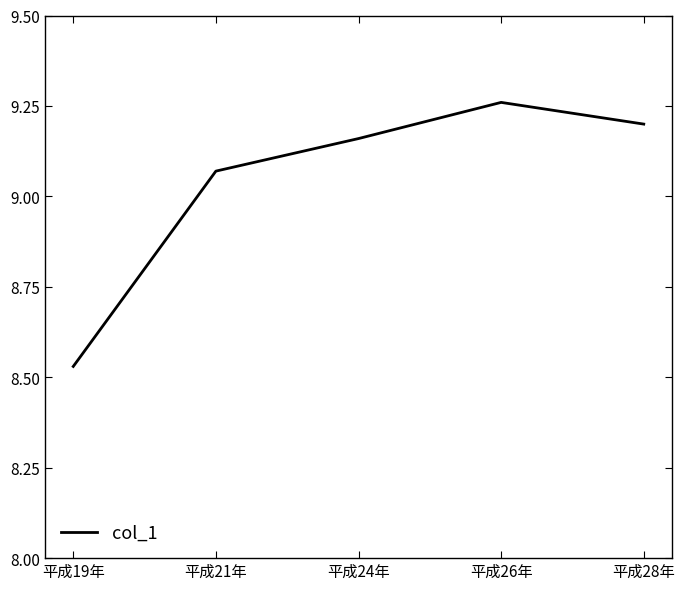

At which label does the data first exceed 9?

平成21年